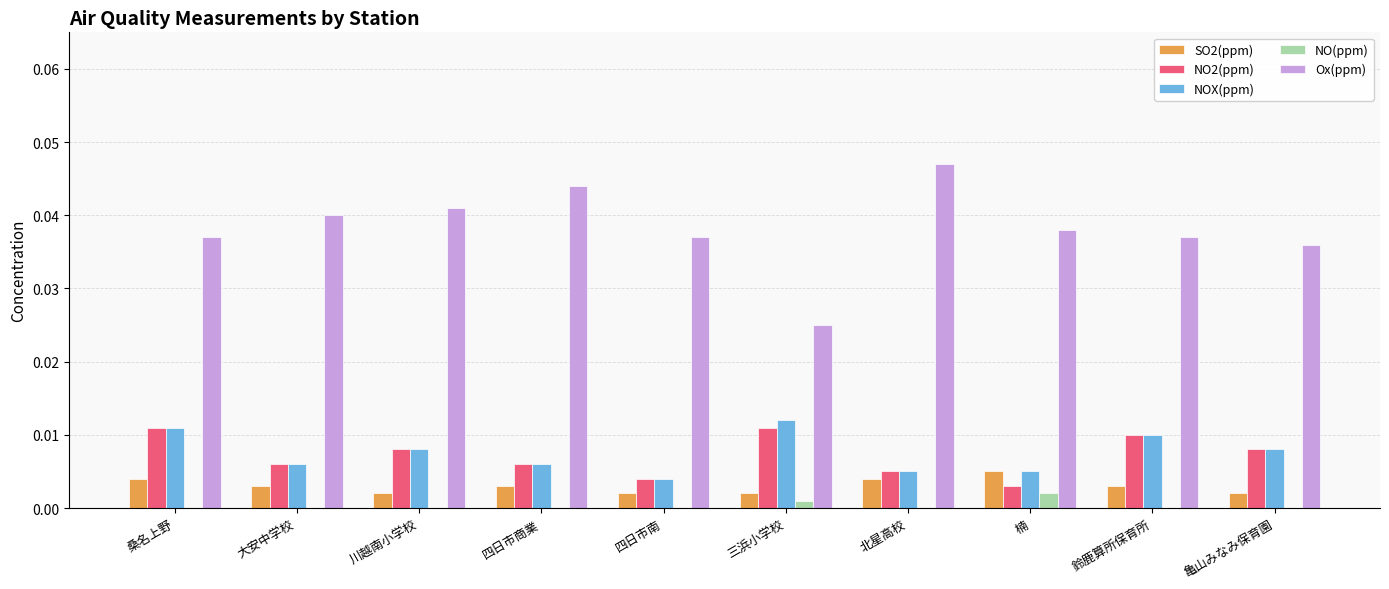

Is it true that SO2(ppm) equals 0.0 at 桑名上野?

True